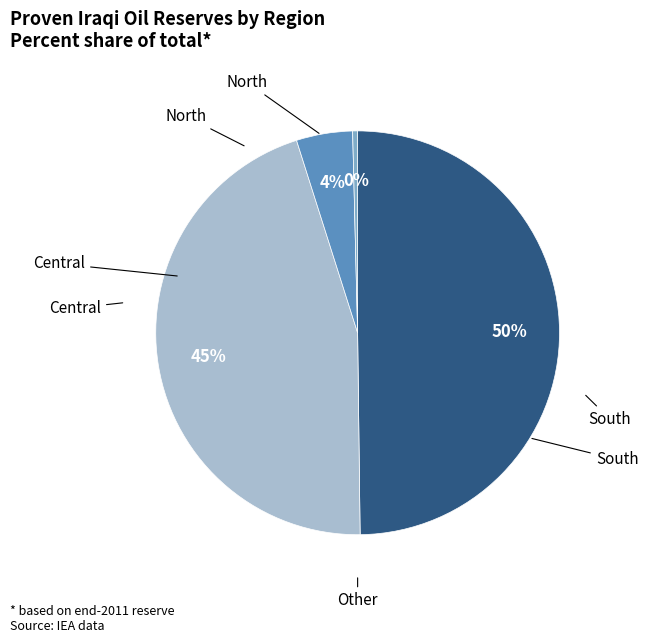

To the nearest percent, what is the average slice percentage?

25%